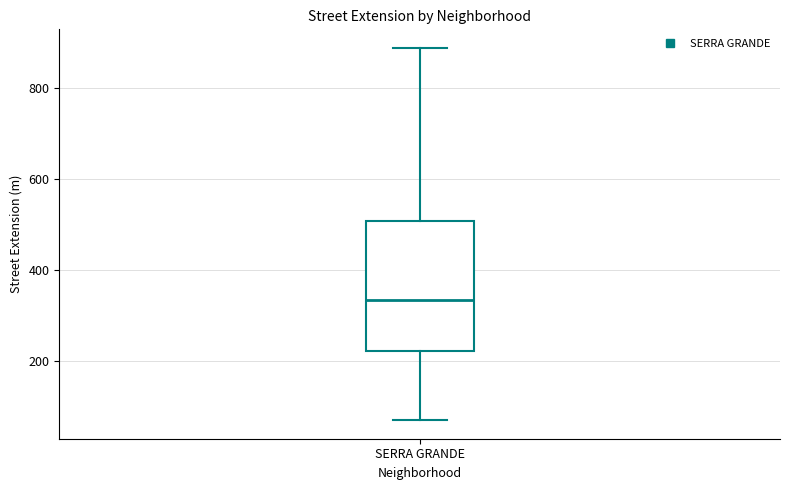

Read this box plot against the y-axis: the position of the median line, the range covered by the box, and the ends of both whiskers. The values are not printed on the chart, so give them approximately, as read against the axis.

median 340, box 220 to 500, whiskers 60 to 880